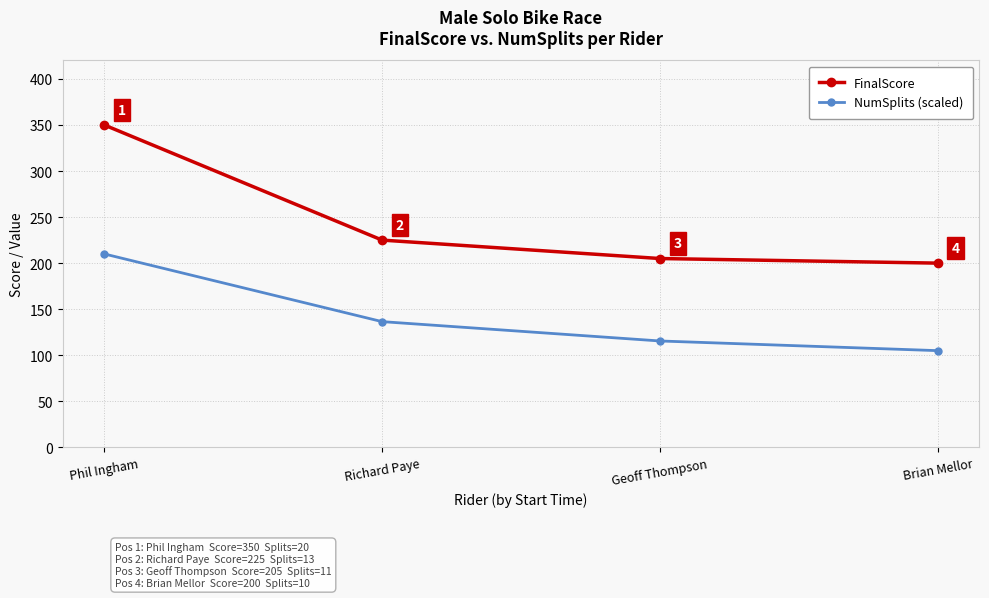

How many values in the FinalScore series are below 225?

2